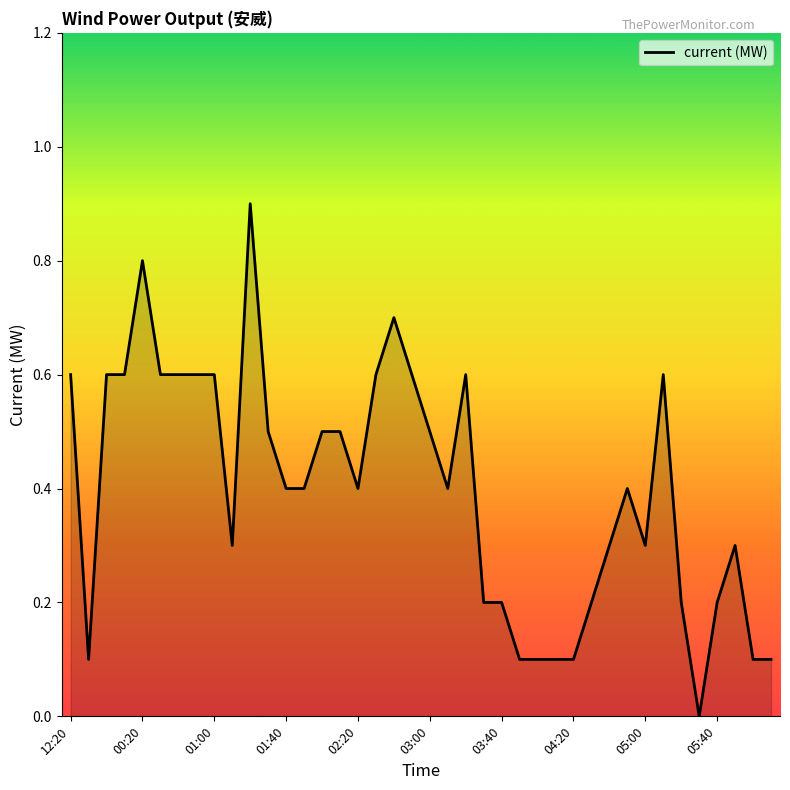

What is the maximum value shown in the chart?

0.9